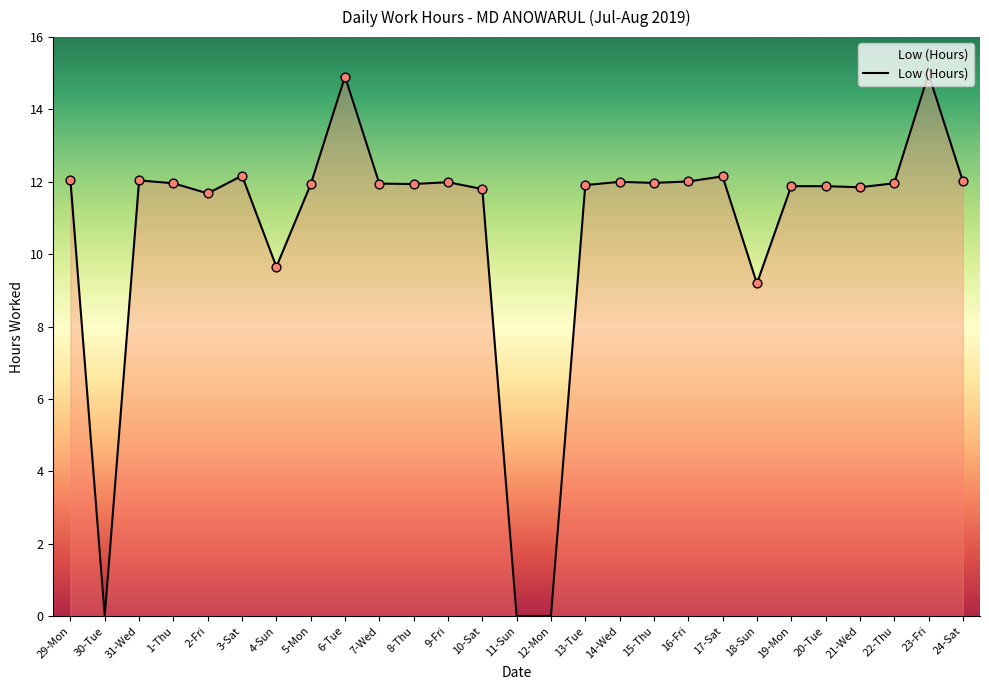

What is the ratio of the value at 5-Mon to the value at 7-Wed?

1.0